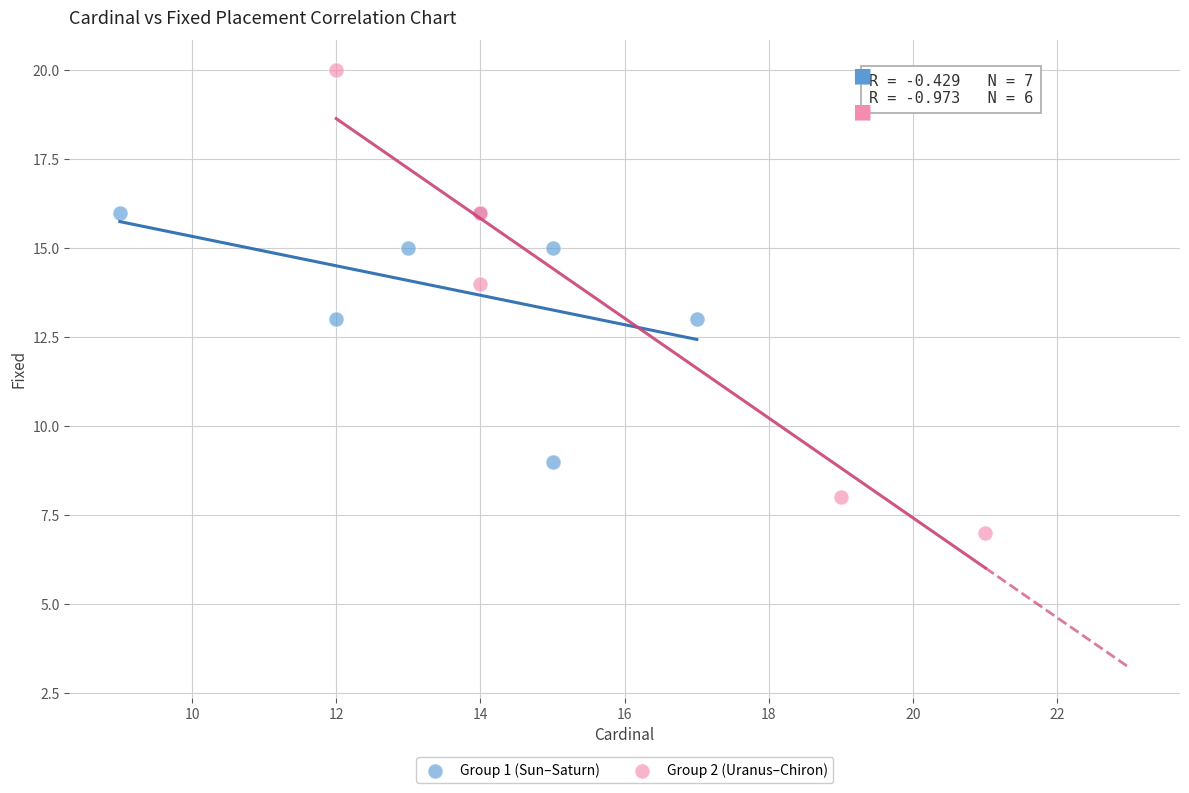

Which series has the widest spread of Y values?

Group 2 (Uranus–Chiron)